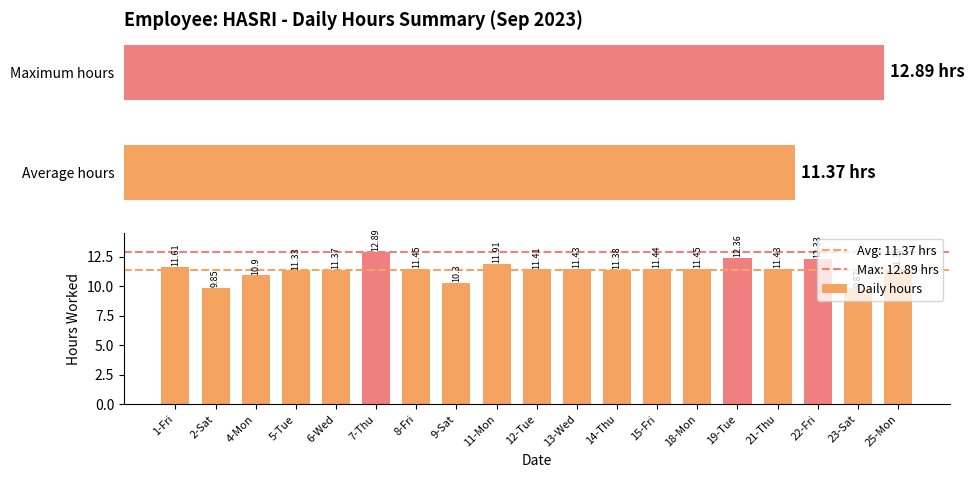

The value at 13-Wed is 19.3. True or false?

False